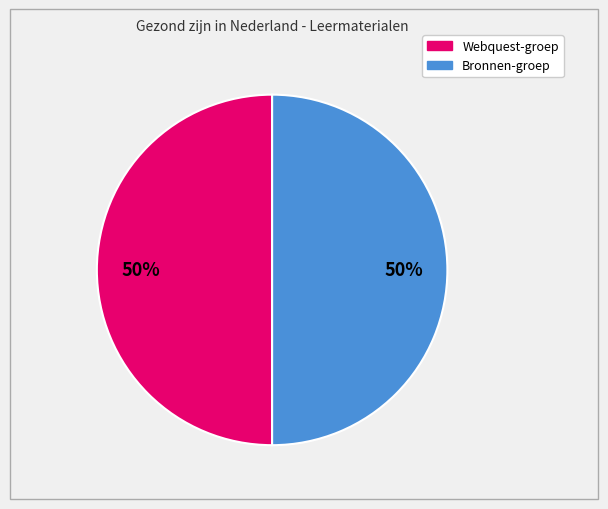

To the nearest percent, what is the average slice percentage?

50%